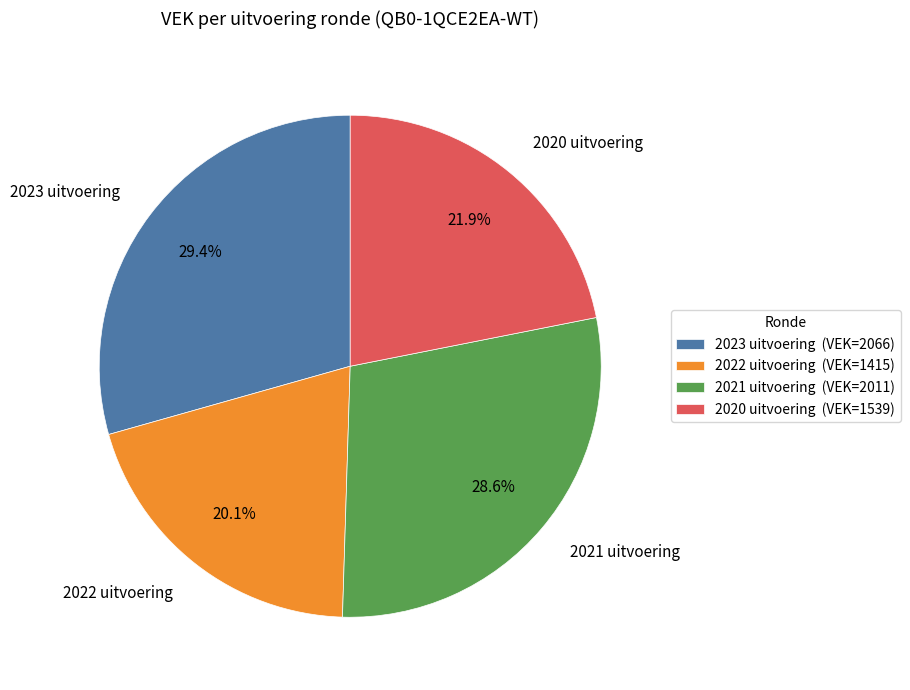

To the nearest percent, what is the average slice percentage?

25%